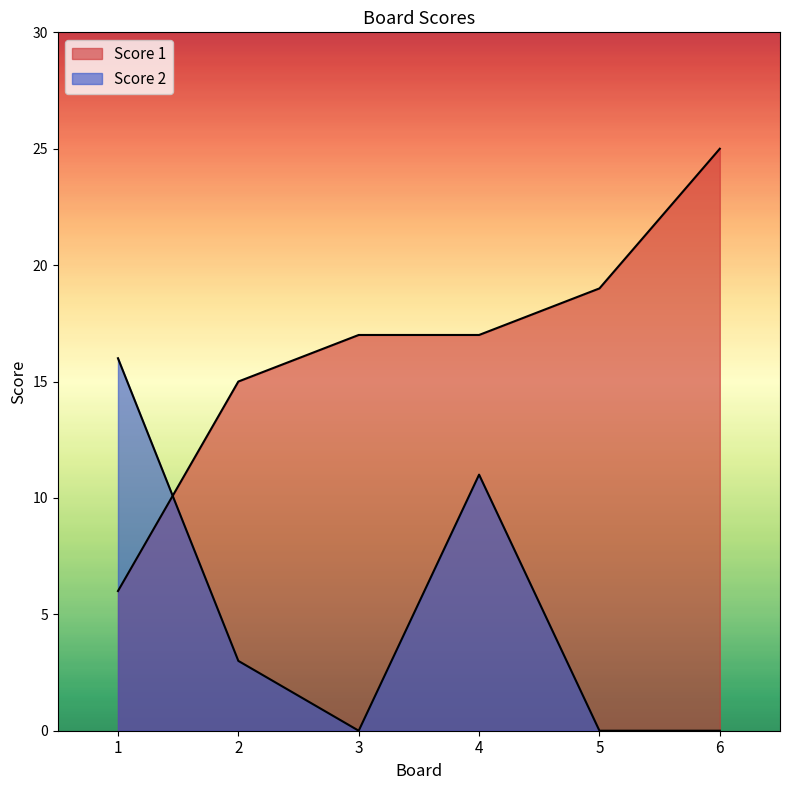

What is the difference between the Score 2 values at 2 and 4?

8